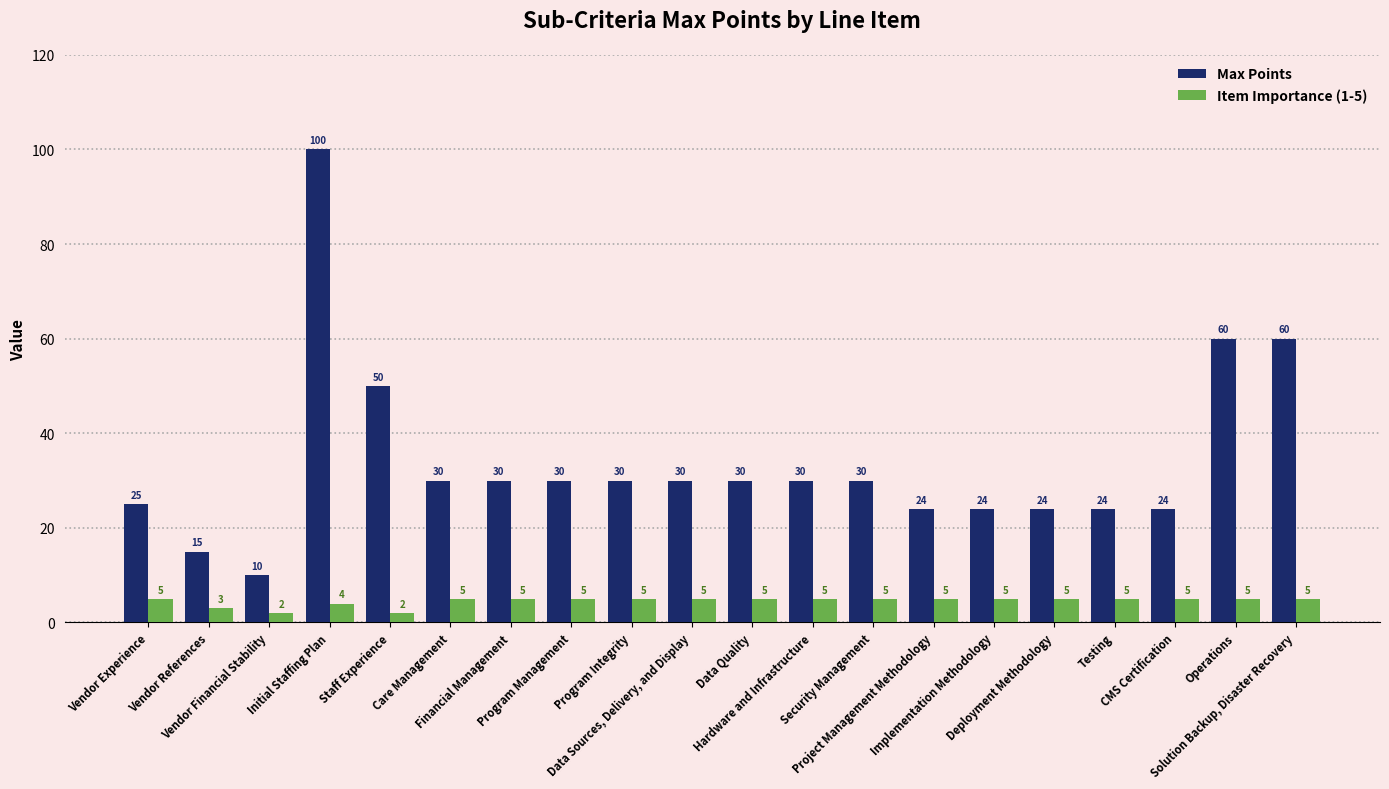

Which label corresponds to the largest value in the chart?

Initial Staffing Plan